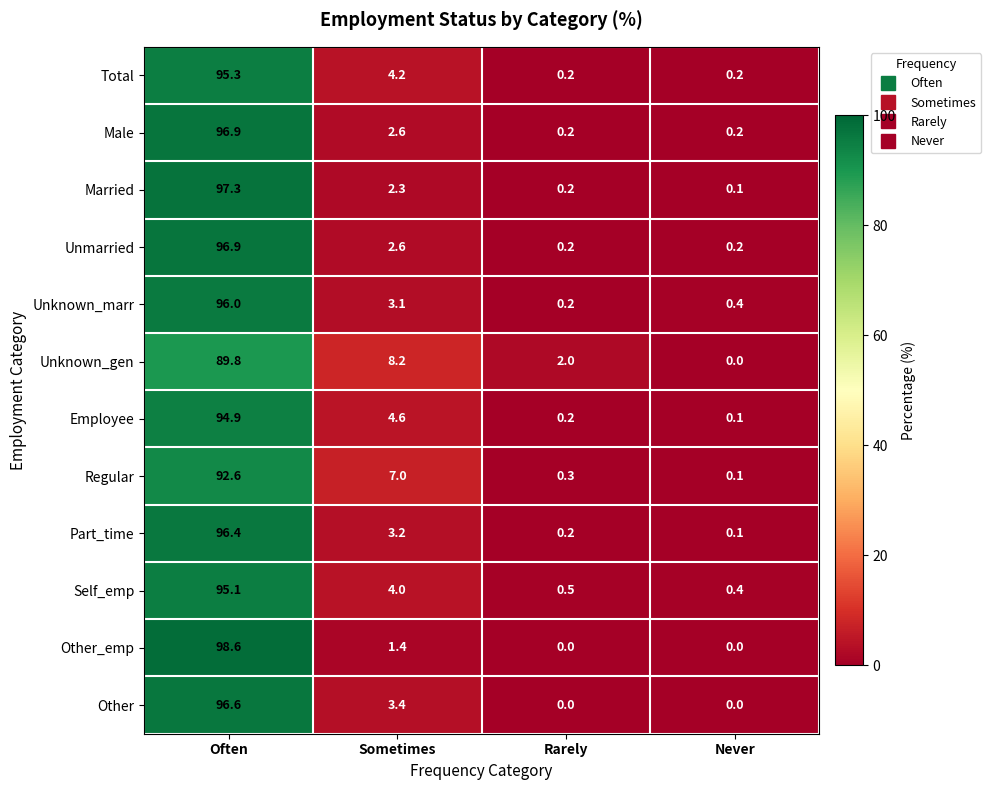

The value of Unknown_marr at Sometimes is 3.1. True or false?

True